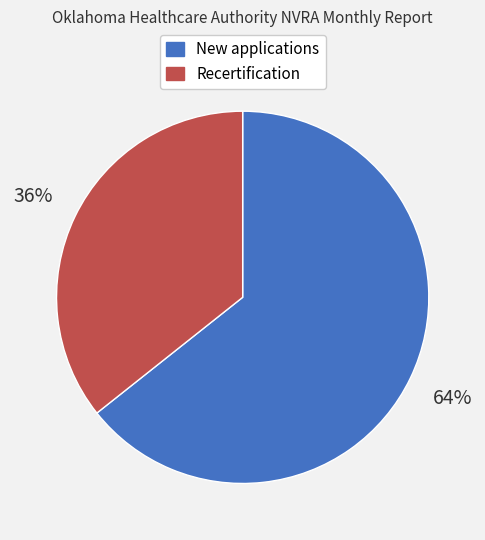

Which category has the smallest portion of the pie?

Recertification